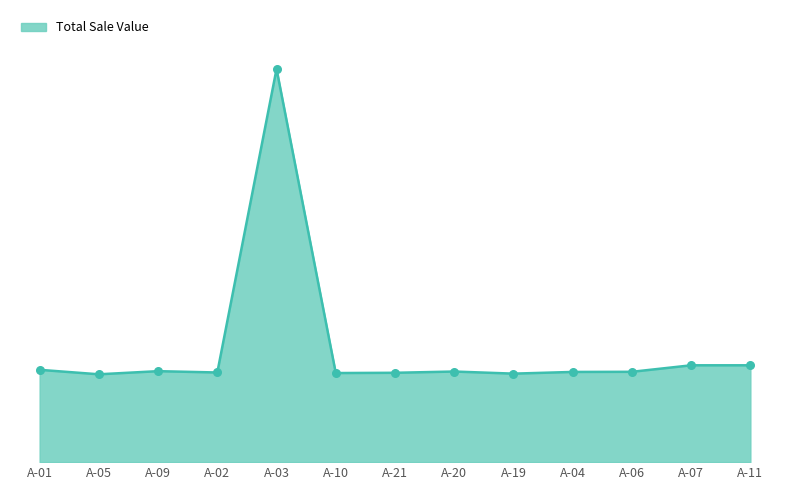

What is the ratio of the value at A-10 to the value at A-02?

1.0